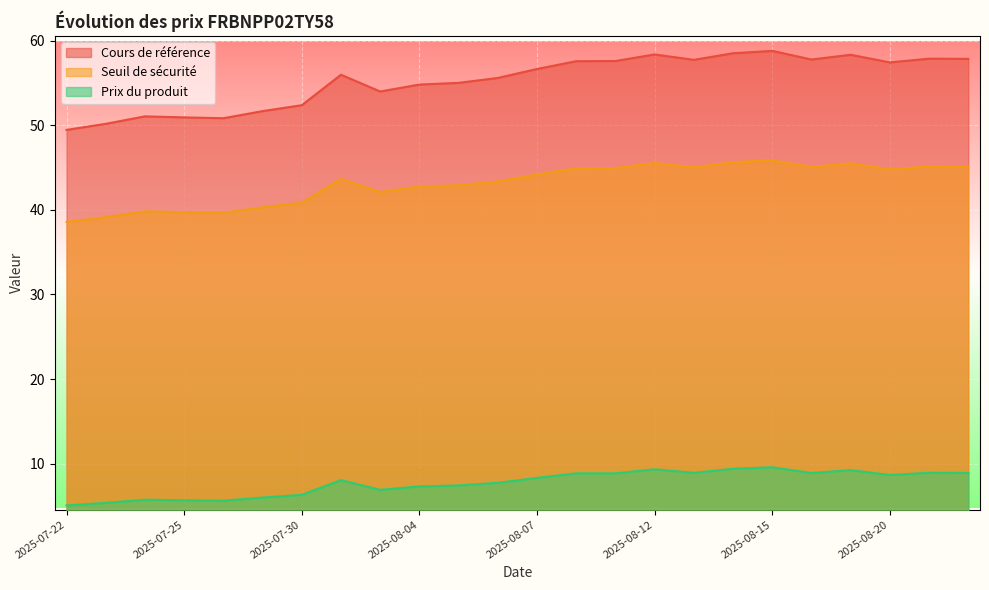

At which label does Seuil de sécurité first exceed 44?

2025-08-07